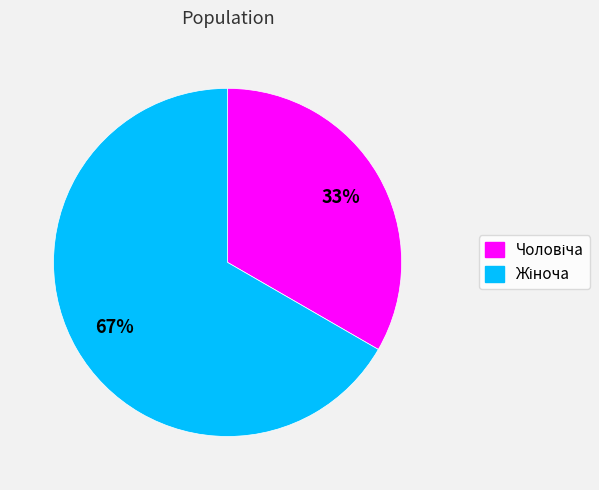

To the nearest percent, what is the average slice percentage?

50%